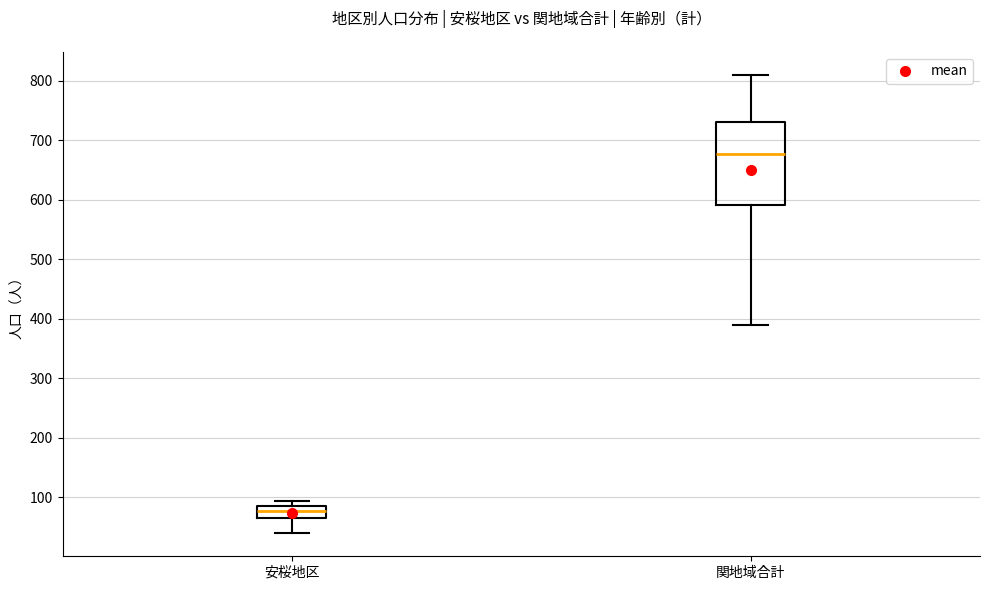

Reading left to right, read every box against the y-axis: the position of its median line, the range the box covers, and the ends of its whiskers. The values are not printed on the chart, so give them approximately, as read against the axis.

安桜地区: median 80 (inside the box), box 70 to 80, whiskers 40 to 90
関地域合計: median 680, box 590 to 730, whiskers 390 to 810